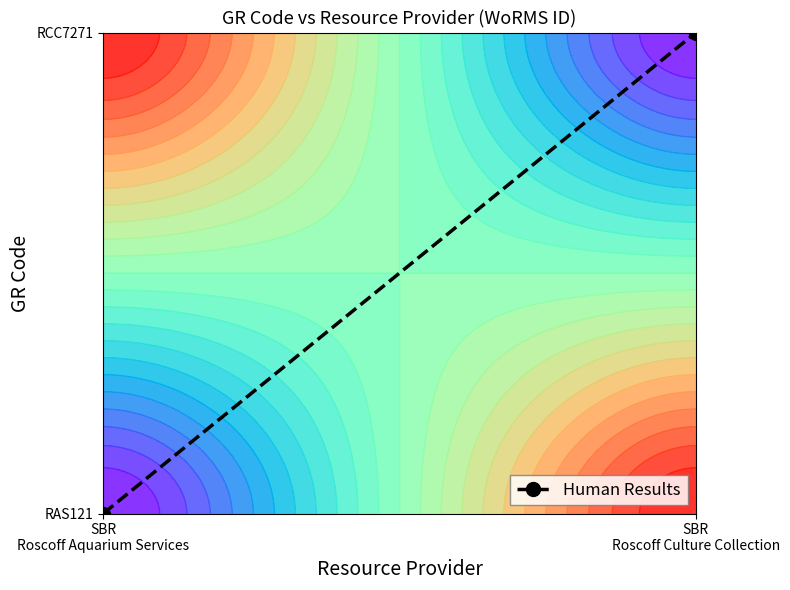

What is the change in value from SBR
Roscoff Aquarium Services to SBR
Roscoff Culture Collection?

+1